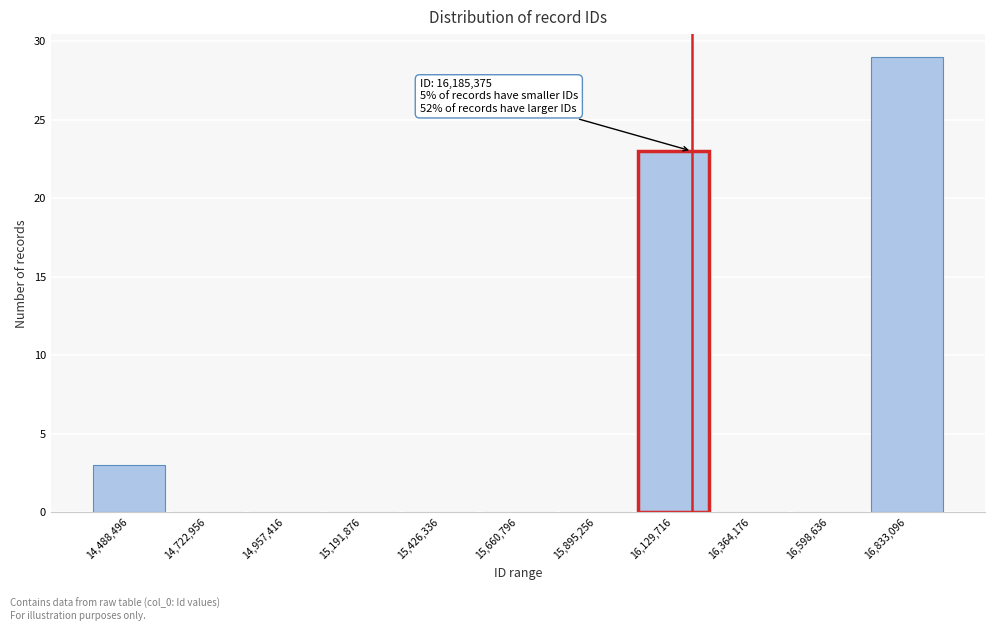

Over which range of the x-axis is the bar tallest?

16700000 to 16950000